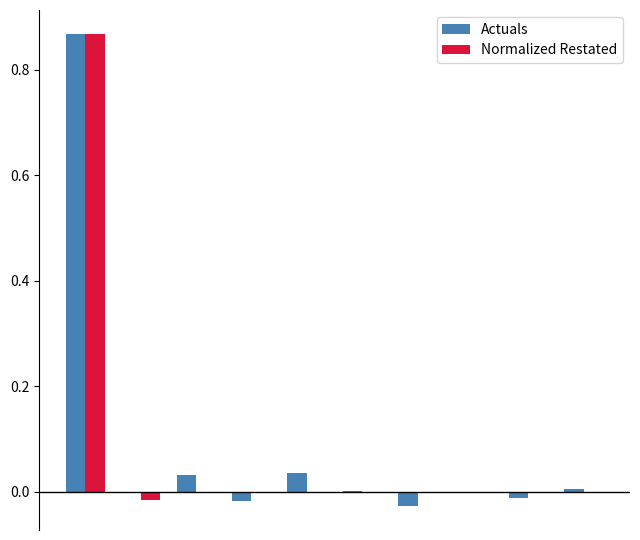

Count the number of categories in the chart.

10